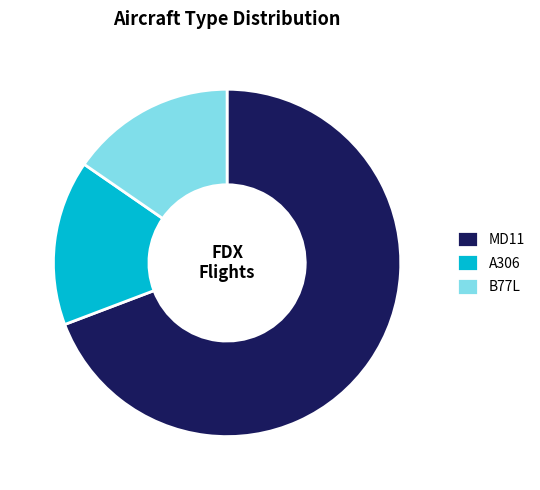

What is the ratio of the value at A306 to the value at B77L?

1.0